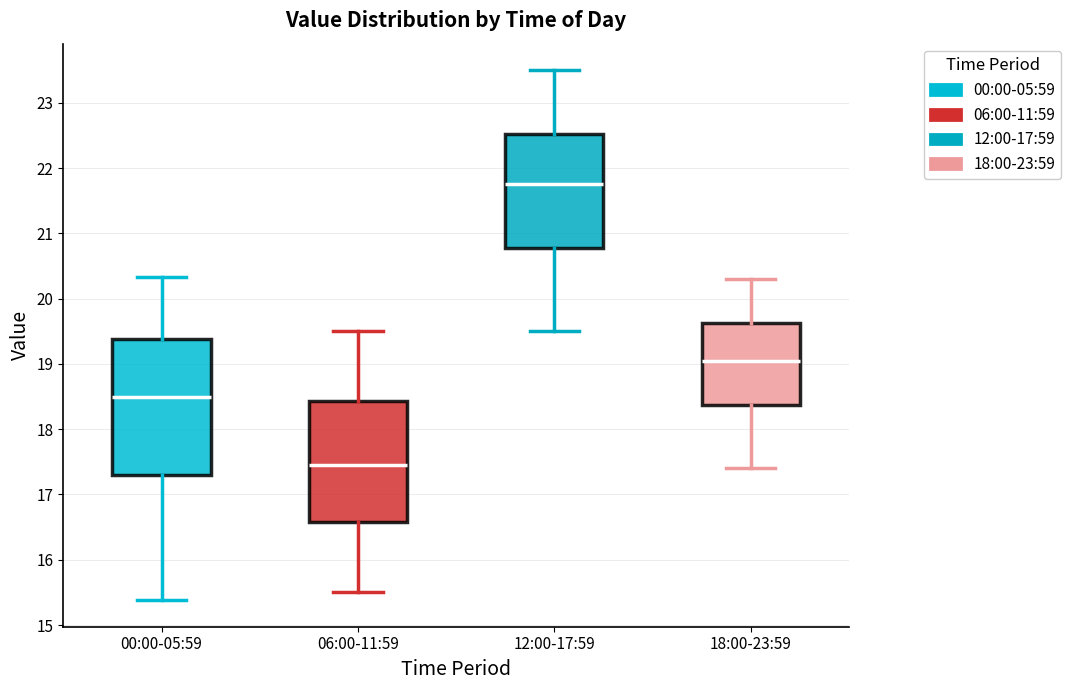

Which box's median line is the highest?

12:00-17:59